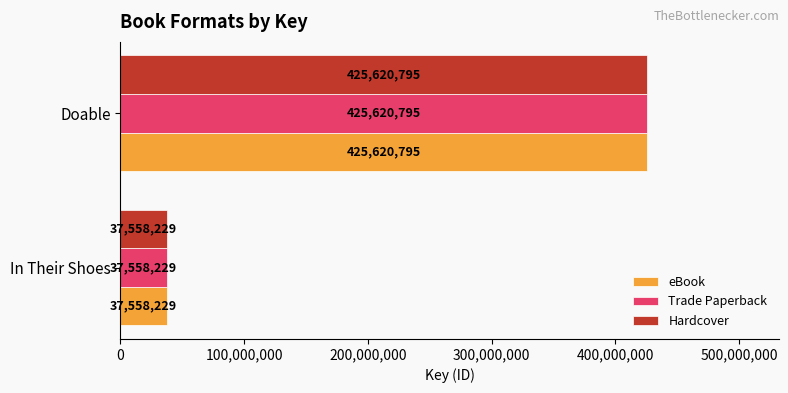

The value of Hardcover at In Their Shoes is 37558229. True or false?

True